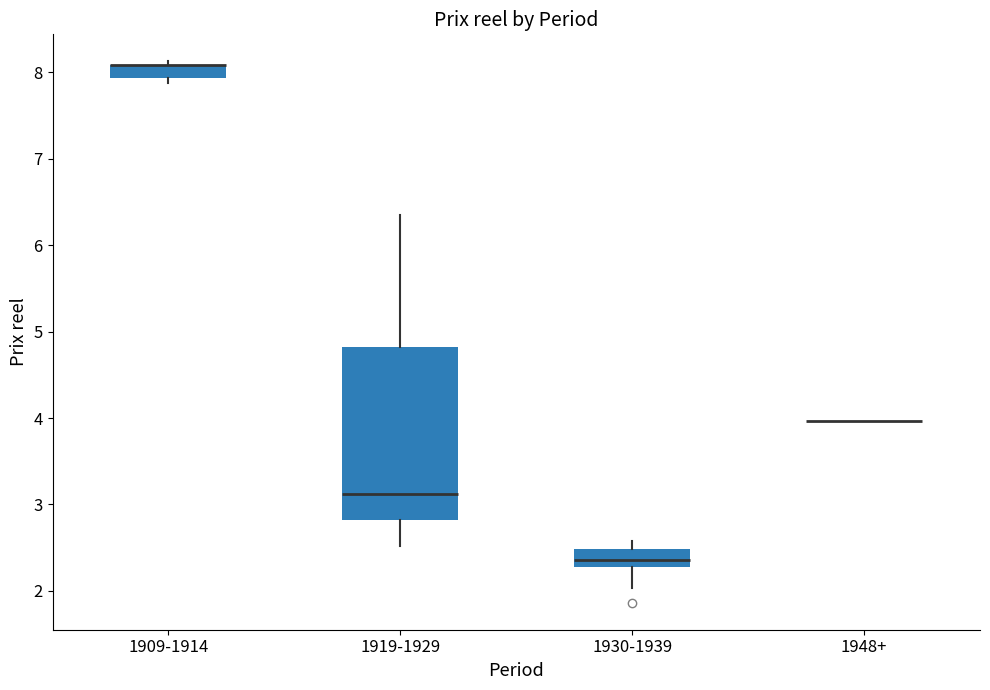

Comparing the boxes themselves (not the whiskers), which one is the tallest?

1919-1929